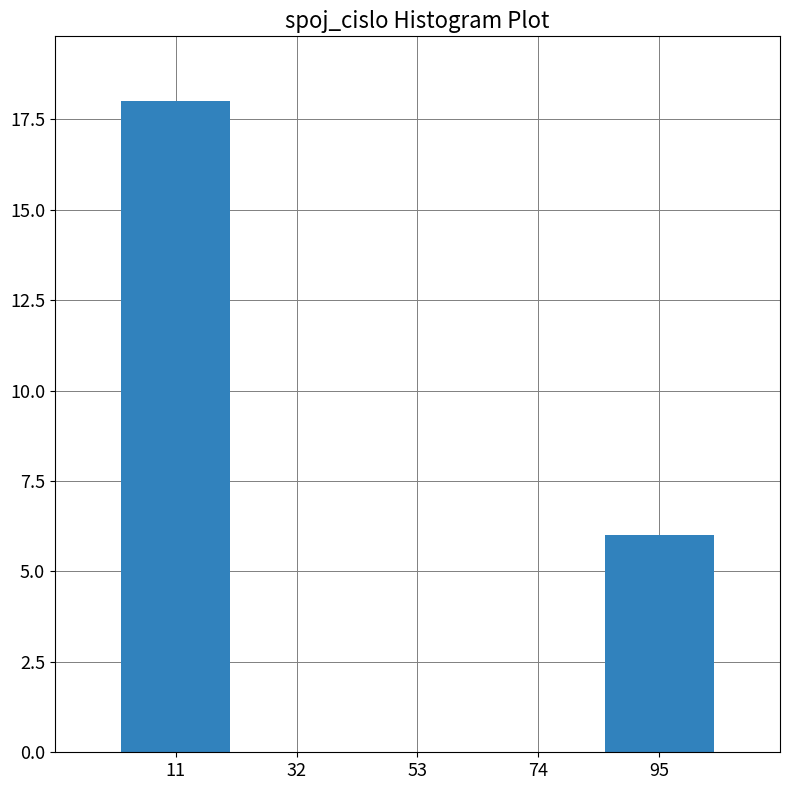

Reading left to right, list every bar in this chart as the range it spans on the x-axis followed by its height. Neither the bar edges nor the heights are printed on the chart, so give them approximately, as read against the axes.

0 to 20: 18
20 to 45: 0
45 to 65: 0
65 to 85: 0
85 to 105: 6